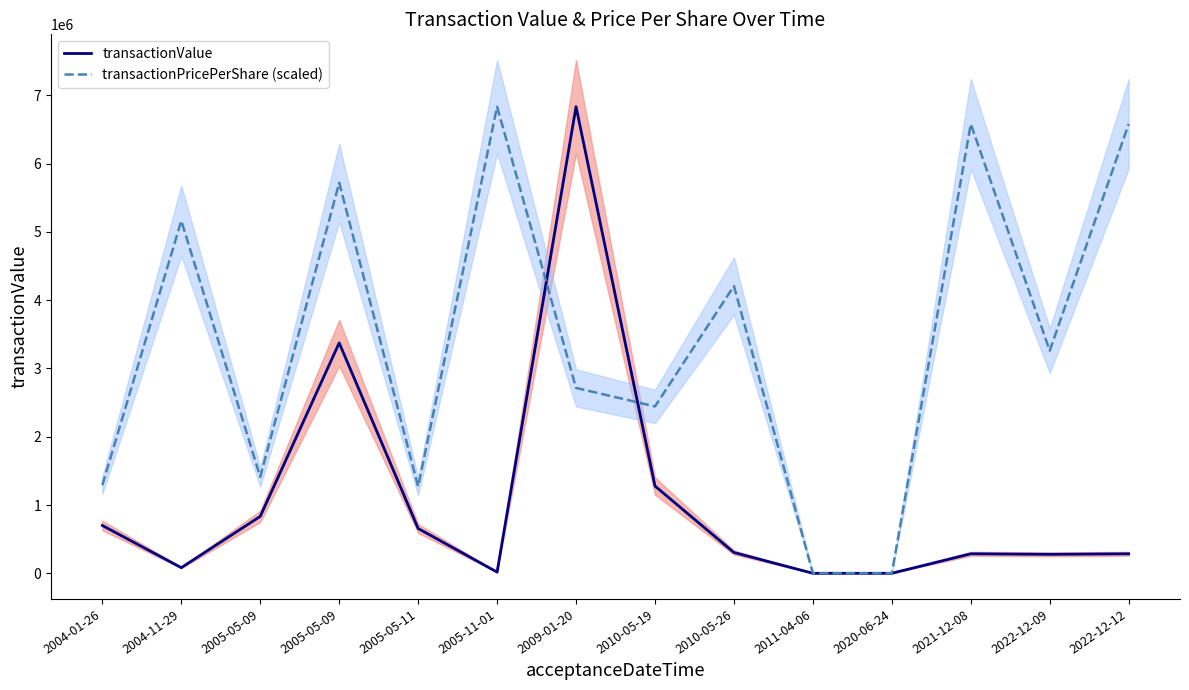

Rank the series at 2009-01-20 from lowest to highest value.

transactionPricePerShare (scaled), transactionValue